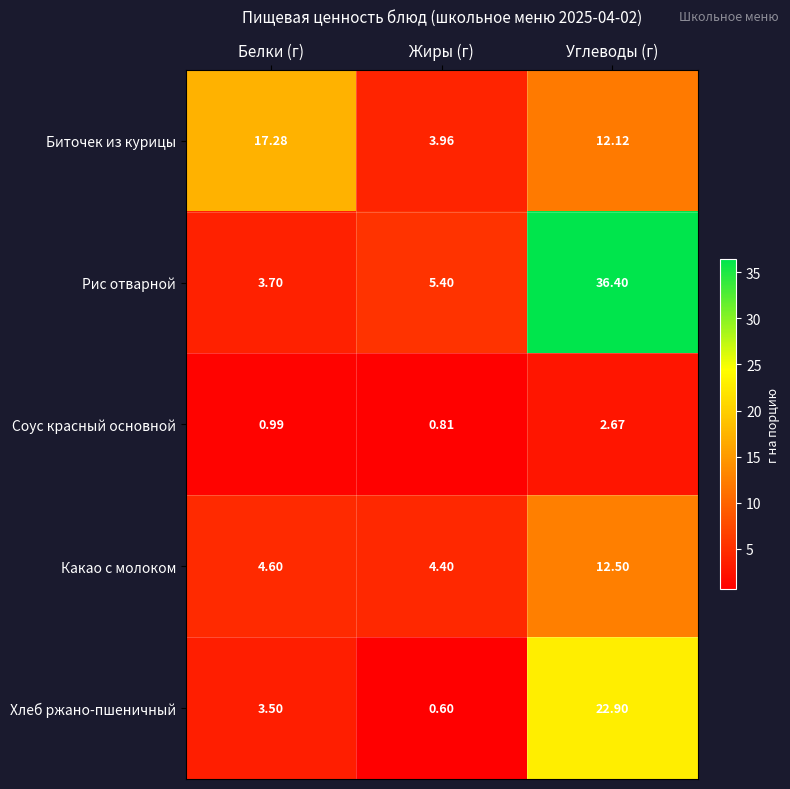

At which category does the chart reach its peak across all series?

Углеводы (г)